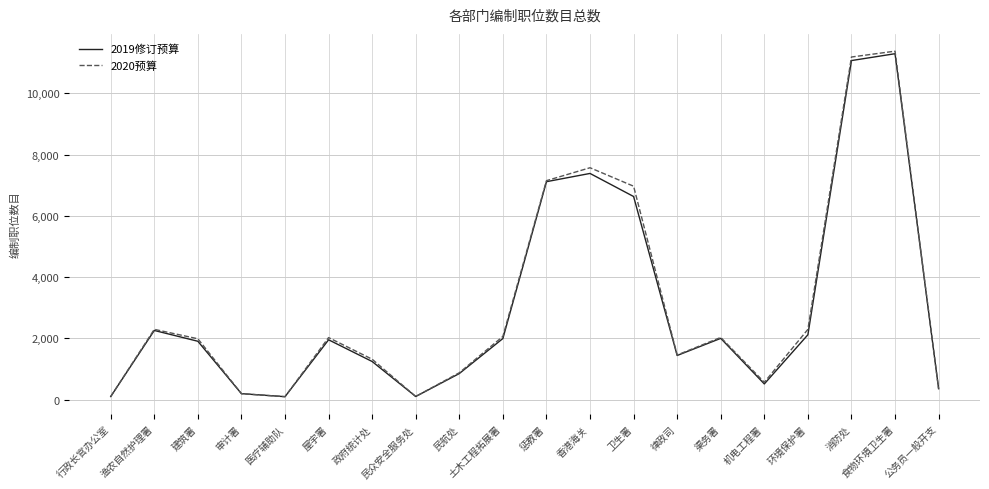

Between 渔农自然护理署 and 民航处, which series saw the biggest shift?

2020预算